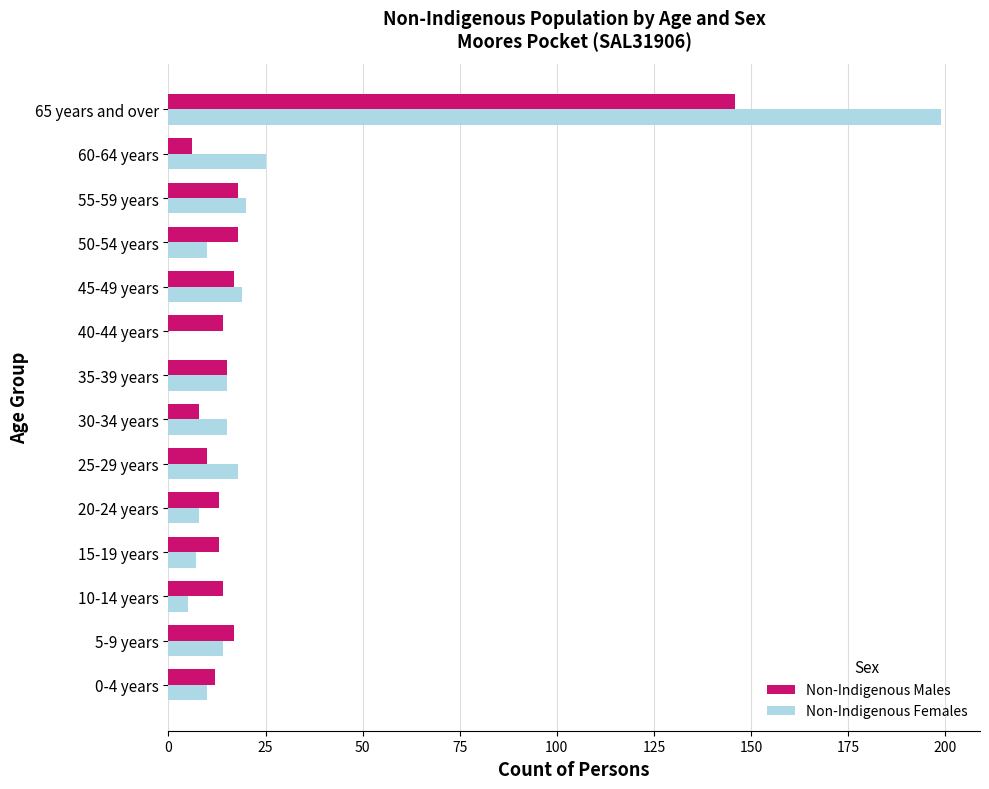

What is the sum of the Non-Indigenous Males values at 30-34 years and 40-44 years?

22